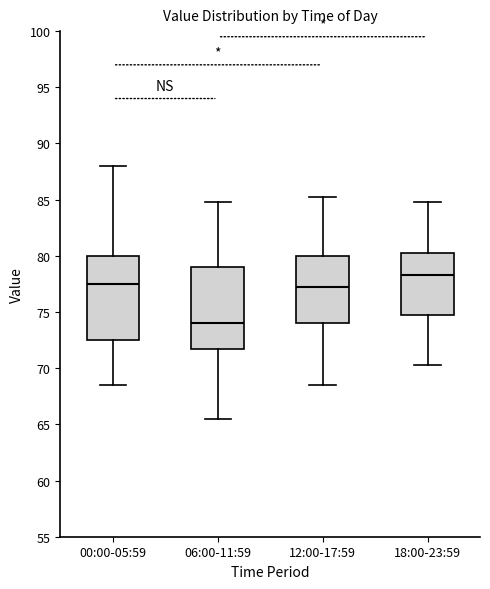

Which box's median line is the lowest?

06:00-11:59